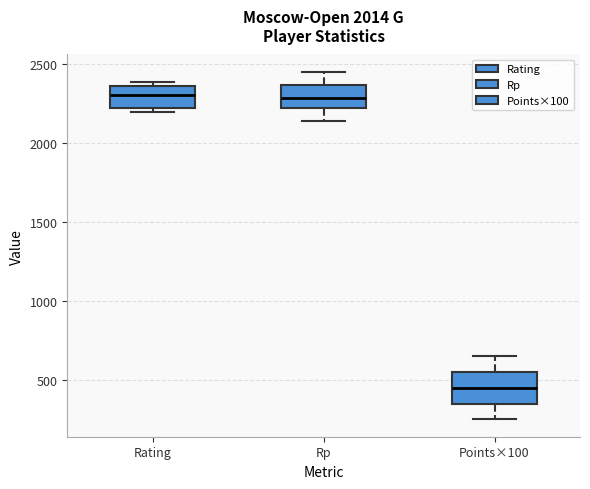

Where is the lower edge of the box for Points×100 on the y-axis? The values are not printed on the chart, so give them approximately, as read against the axis.

350